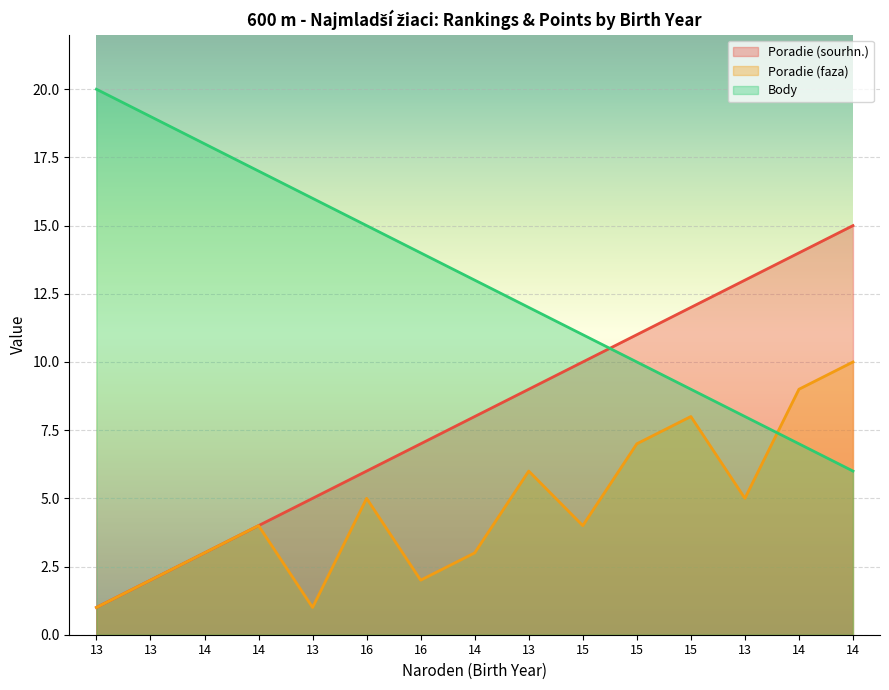

What is the difference between the Poradie (sourhn.) values at 13 and 14?

2